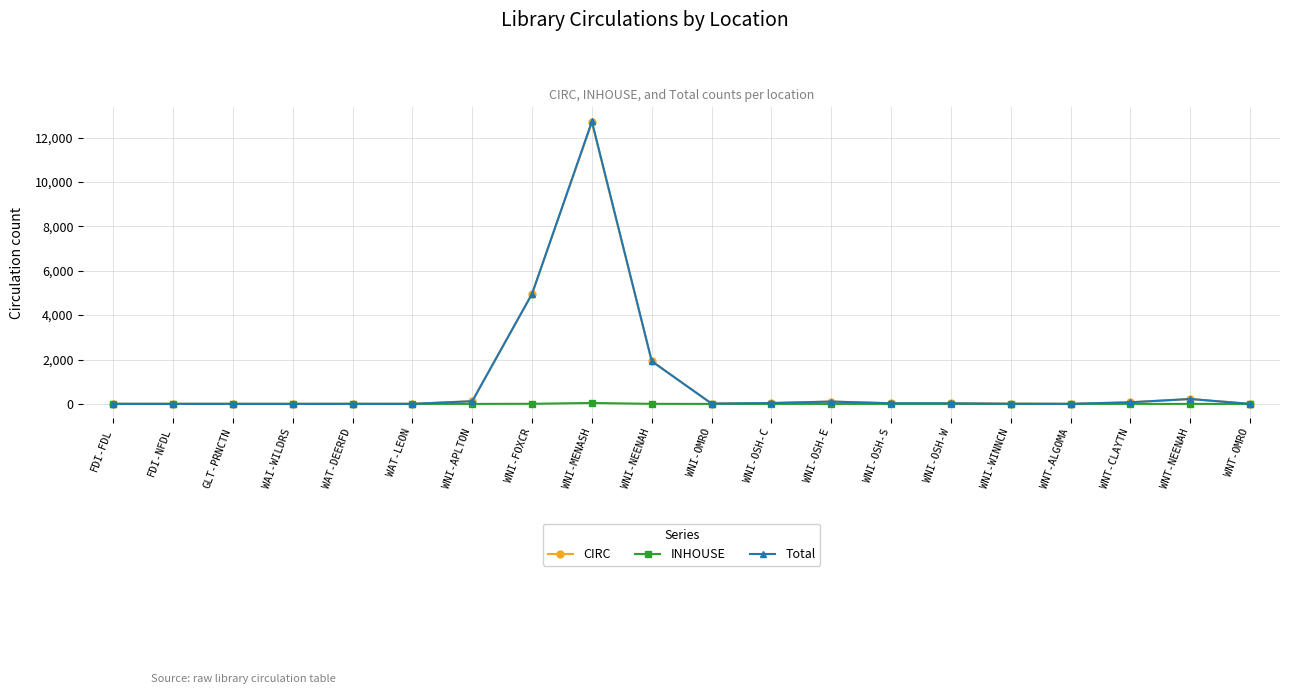

What is the label of the 3rd point from the left?

GLT-PRNCTN